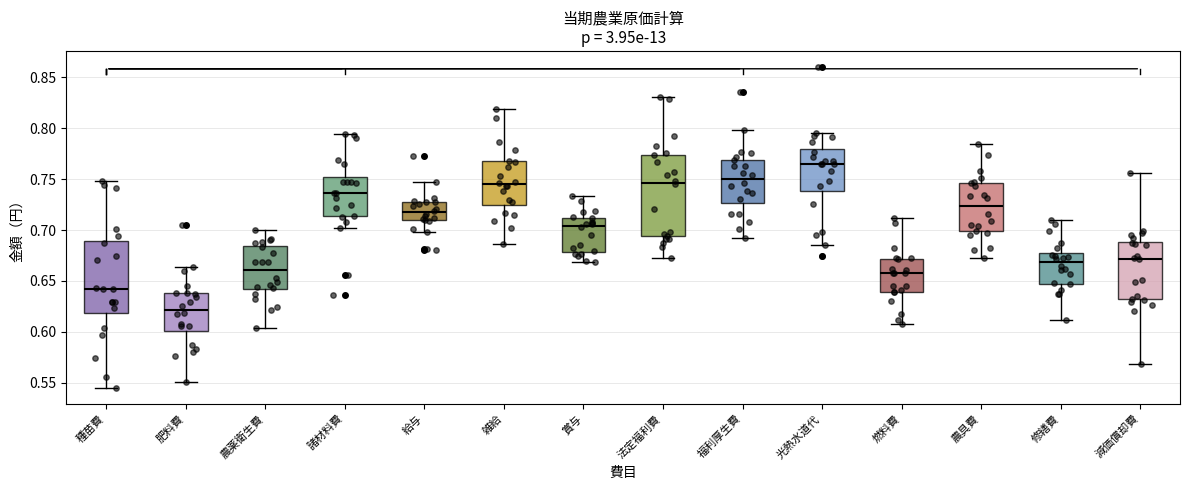

Reading left to right, read every box against the y-axis: the position of its median line, the range the box covers, and the ends of its whiskers. The values are not printed on the chart, so give them approximately, as read against the axis.

種苗費: median 0.645, box 0.620 to 0.690, whiskers 0.545 to 0.750
肥料費: median 0.620, box 0.600 to 0.640, whiskers 0.550 to 0.665
農薬衛生費: median 0.660, box 0.640 to 0.685, whiskers 0.605 to 0.700
諸材料費: median 0.735, box 0.715 to 0.750, whiskers 0.700 to 0.795
給与: median 0.715, box 0.710 to 0.730, whiskers 0.700 to 0.745
雑給: median 0.745, box 0.725 to 0.765, whiskers 0.685 to 0.820
賞与: median 0.705, box 0.680 to 0.710, whiskers 0.670 to 0.735
法定福利費: median 0.745, box 0.695 to 0.775, whiskers 0.670 to 0.830
福利厚生費: median 0.750, box 0.725 to 0.770, whiskers 0.690 to 0.800
光熱水道代: median 0.765, box 0.740 to 0.780, whiskers 0.685 to 0.795
燃料費: median 0.660, box 0.640 to 0.670, whiskers 0.610 to 0.710
農具費: median 0.725, box 0.700 to 0.745, whiskers 0.670 to 0.785
修繕費: median 0.670, box 0.645 to 0.675, whiskers 0.610 to 0.710
減価償却費: median 0.670, box 0.630 to 0.690, whiskers 0.570 to 0.755